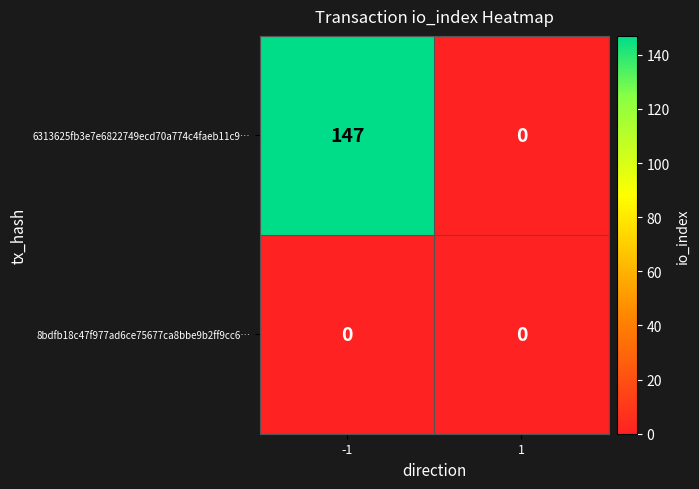

Between -1 and 1, which series saw the biggest shift?

6313625fb3e7e6822749ecd70a774c4faeb11c9…